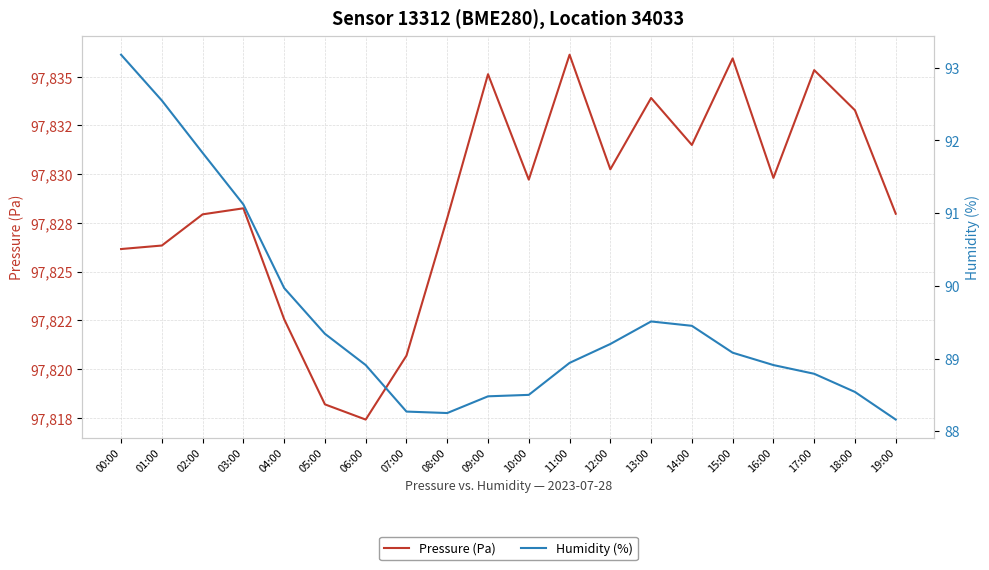

True or false: Humidity (%) and Pressure (Pa) cross at least once.

False